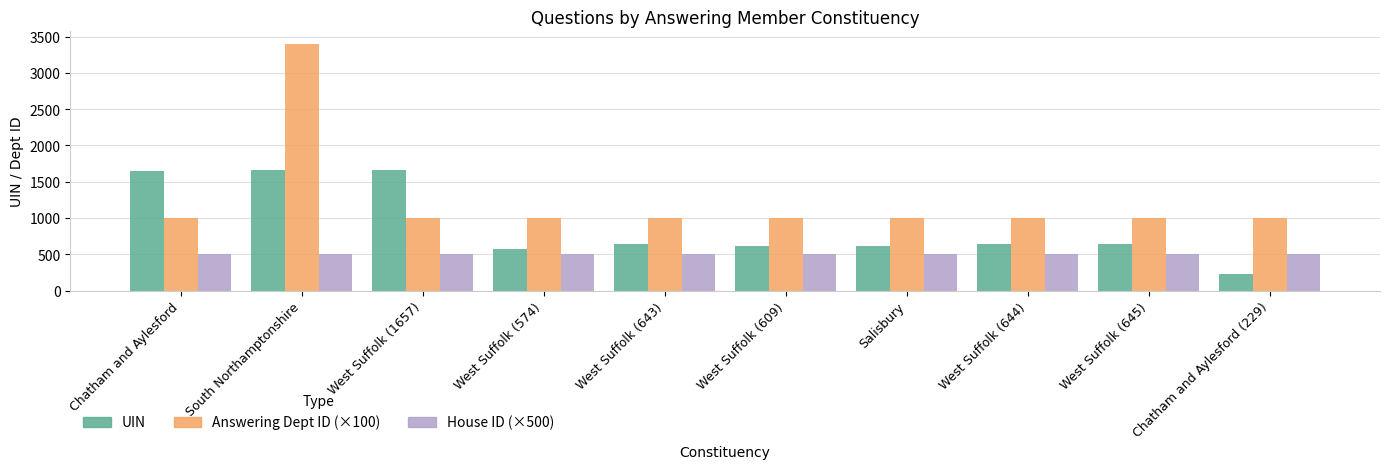

What is the average value of the UIN series?

892